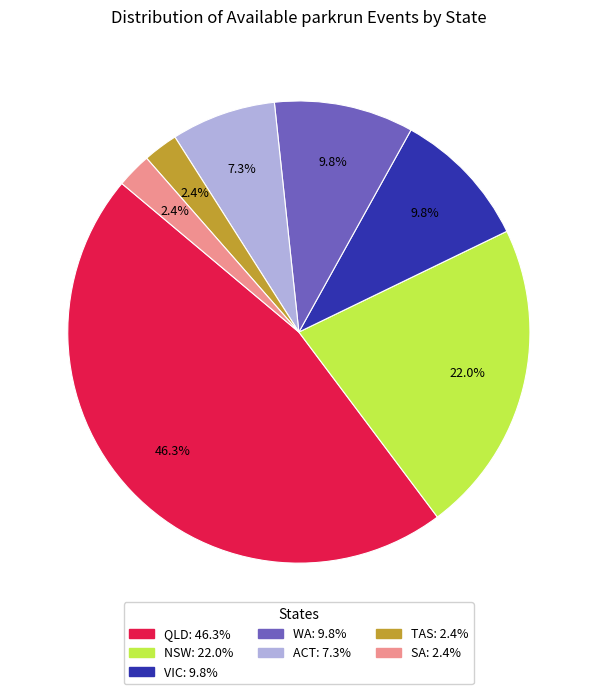

Which slice is the largest?

QLD